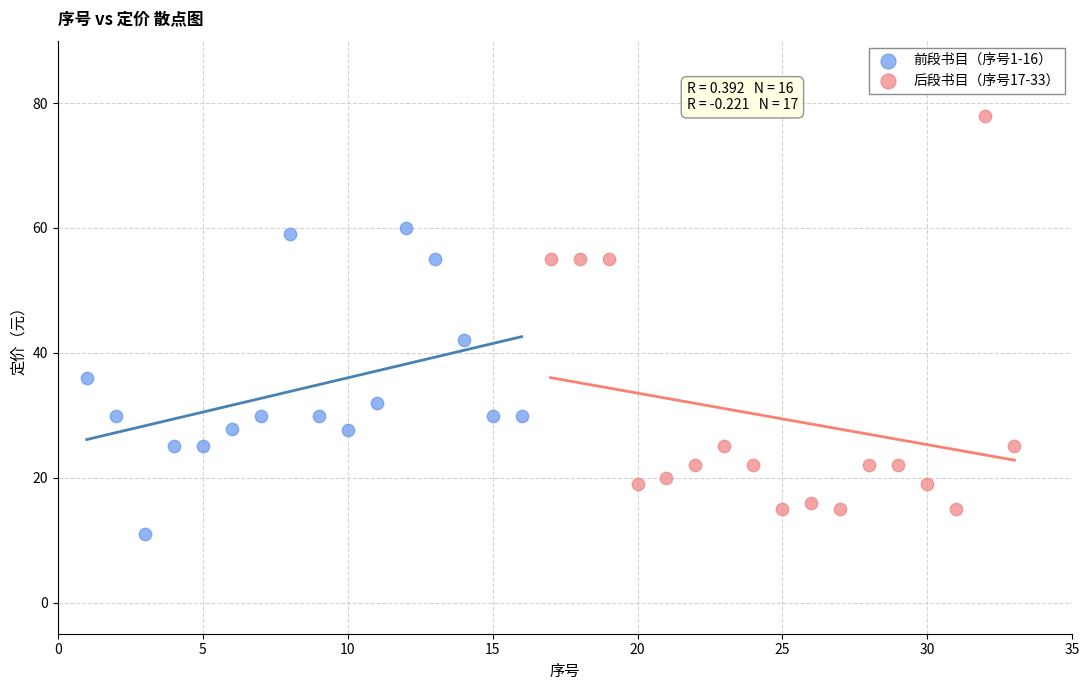

Which series reaches the maximum Y coordinate?

后段书目（序号17-33）